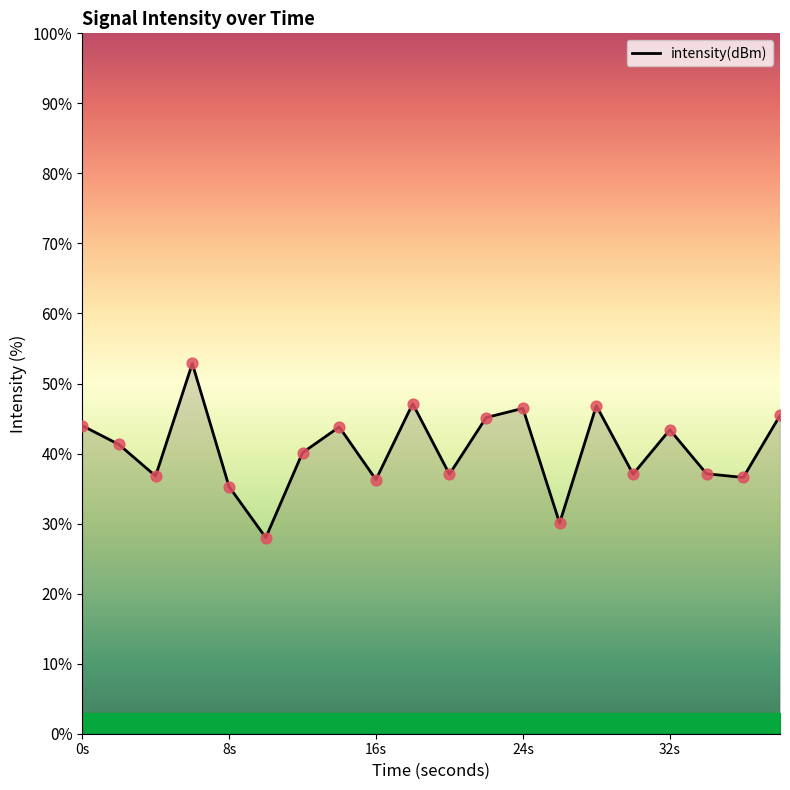

What is the difference between the maximum and minimum values?

24.9